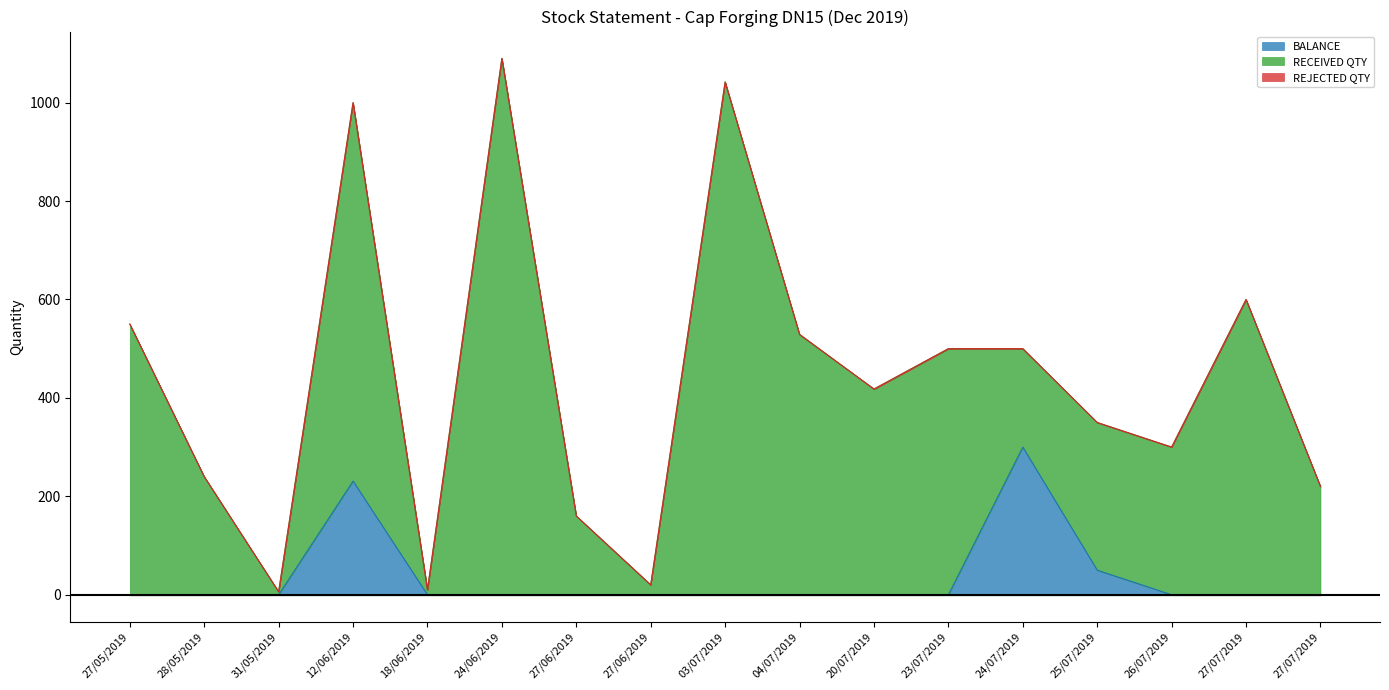

Which series changed the most between 20/07/2019 and 25/07/2019?

RECEIVED QTY